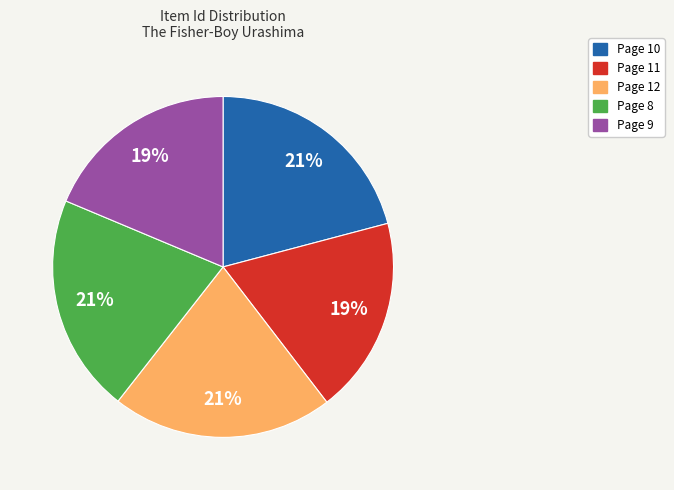

What percentage is the Page 9 slice, to the nearest percent?

19%